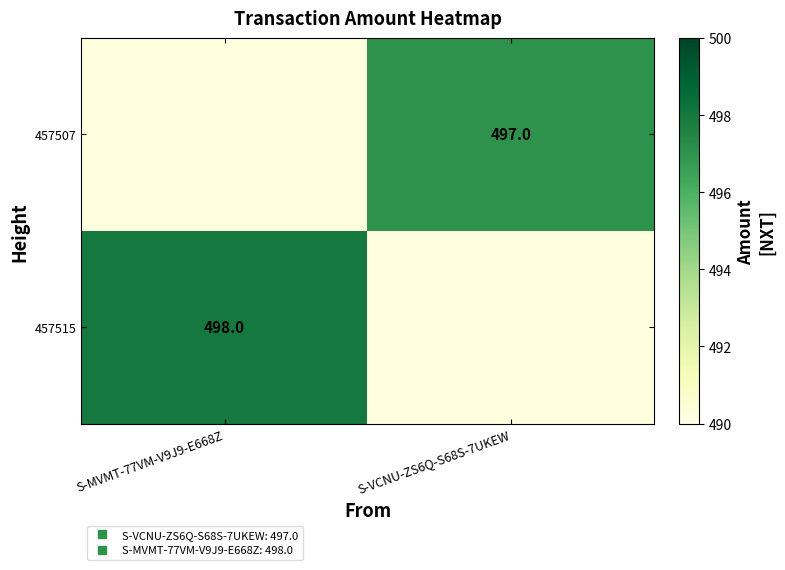

List the series in order of their peak value, highest first.

457515, 457507